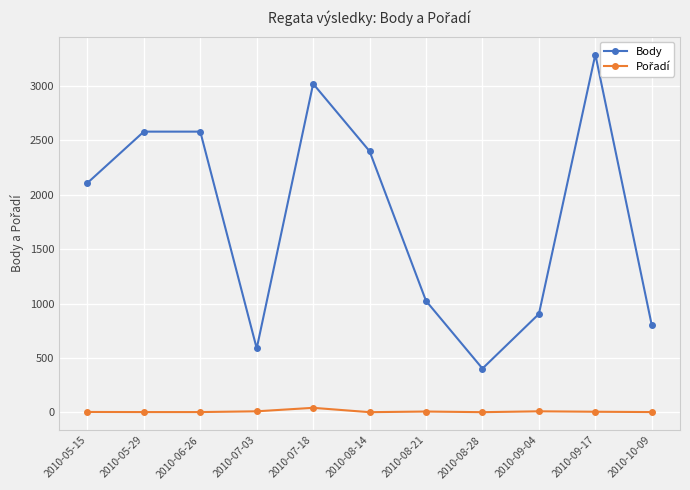

Where does the Pořadí series first go above 3?

2010-07-03